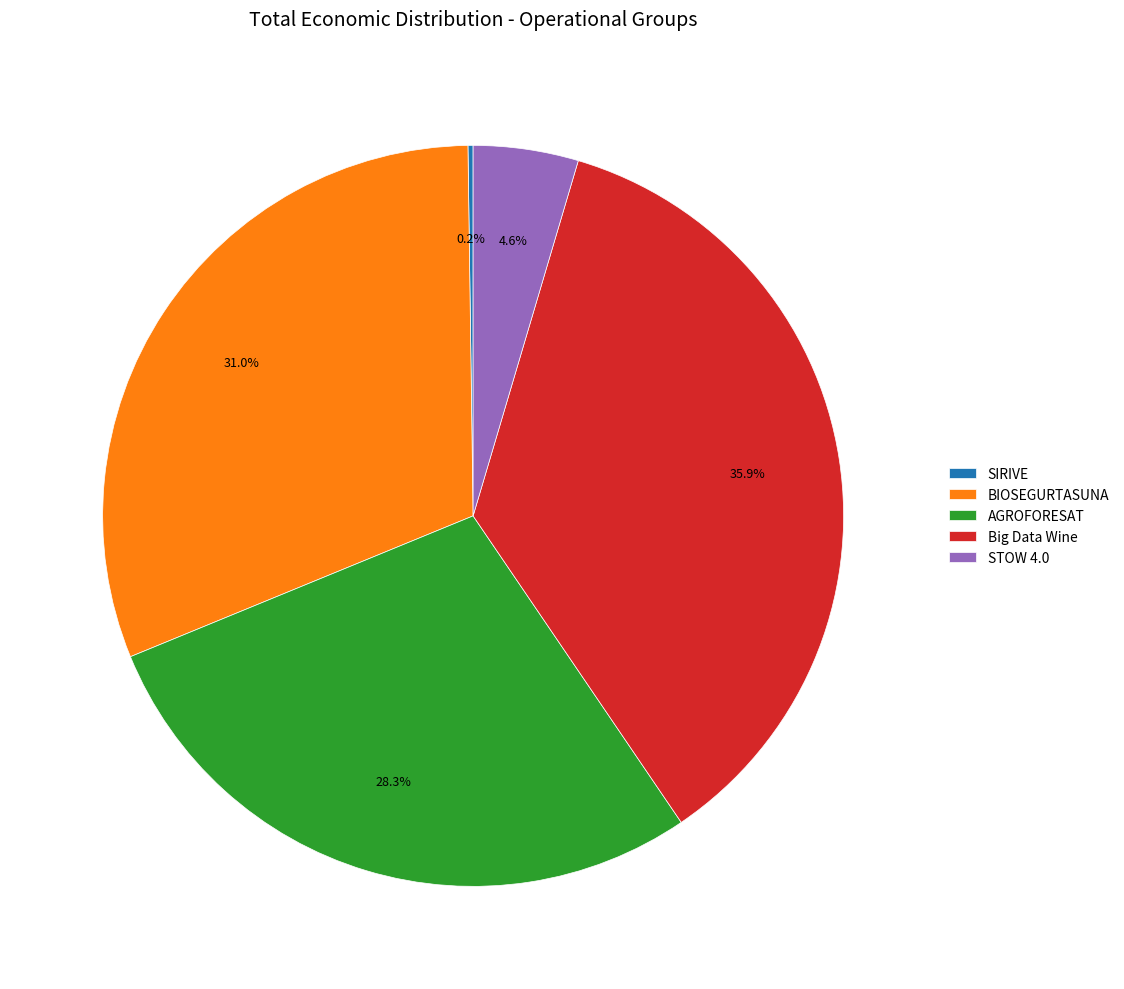

What is the largest slice in the pie chart?

Big Data Wine